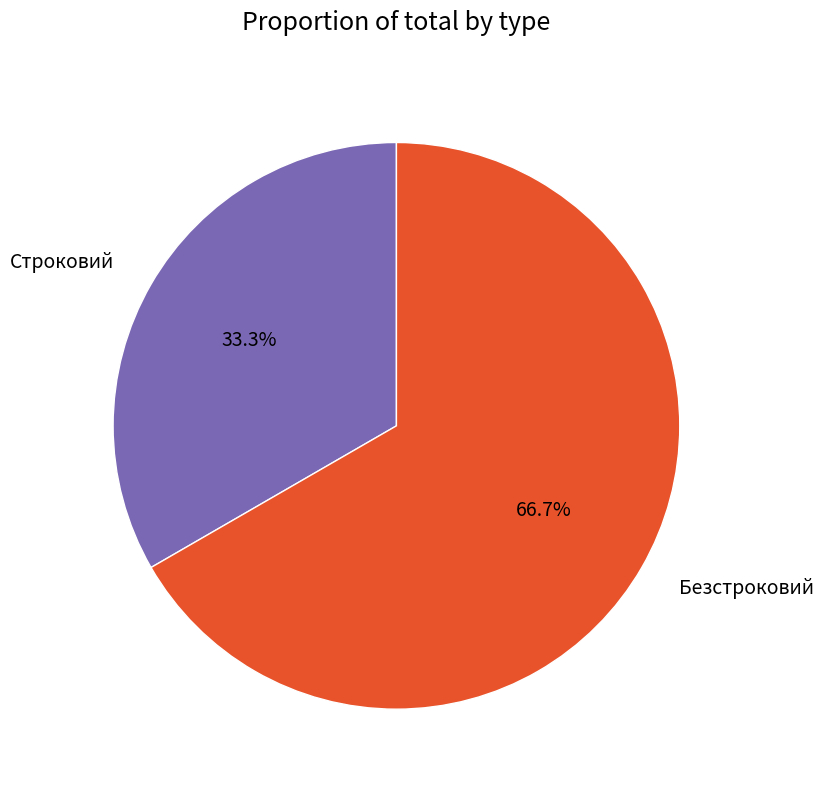

The Безстроковий slice represents 81% of the pie. True or false?

False